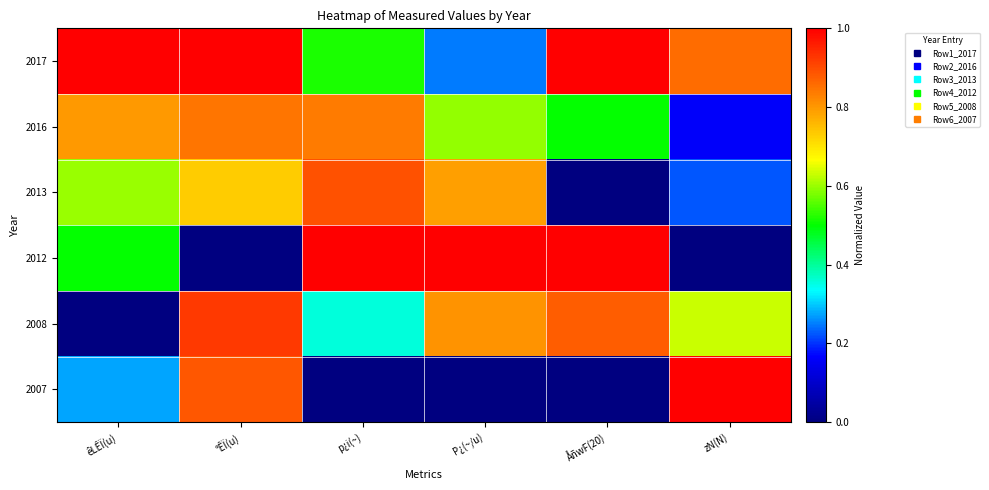

At which category is the sum across all series the highest?

°ÊÏ(u)